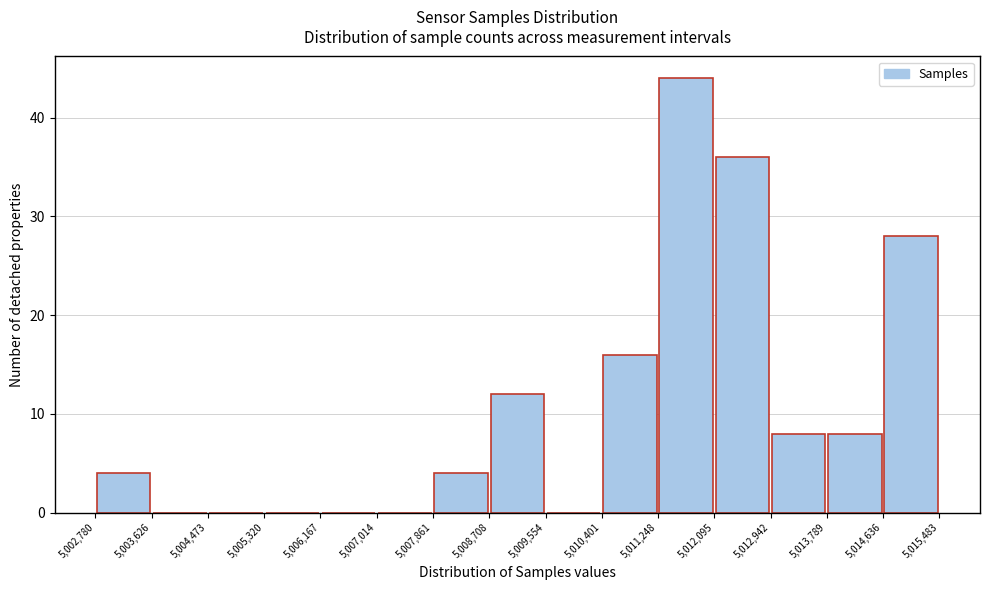

Reading left to right, transcribe this chart: for each bar, give the range it covers on the x-axis and its height. The values are not printed on the chart, so give them approximately, as read against the axis.

5,002,780 to 5,003,626: 4
5,003,626 to 5,004,473: 0
5,004,473 to 5,005,320: 0
5,005,320 to 5,006,167: 0
5,006,167 to 5,007,014: 0
5,007,014 to 5,007,861: 0
5,007,861 to 5,008,708: 4
5,008,708 to 5,009,554: 12
5,009,554 to 5,010,401: 0
5,010,401 to 5,011,248: 16
5,011,248 to 5,012,095: 44
5,012,095 to 5,012,942: 36
5,012,942 to 5,013,789: 8
5,013,789 to 5,014,636: 8
5,014,636 to 5,015,483: 28